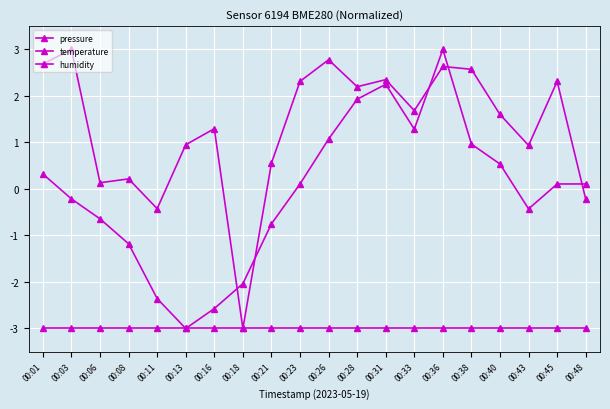

Rank the categories by pressure value from highest to lowest.

00:03, 00:26, 00:01, 00:36, 00:38, 00:31, 00:23, 00:45, 00:28, 00:33, 00:40, 00:16, 00:13, 00:43, 00:21, 00:08, 00:06, 00:48, 00:11, 00:18